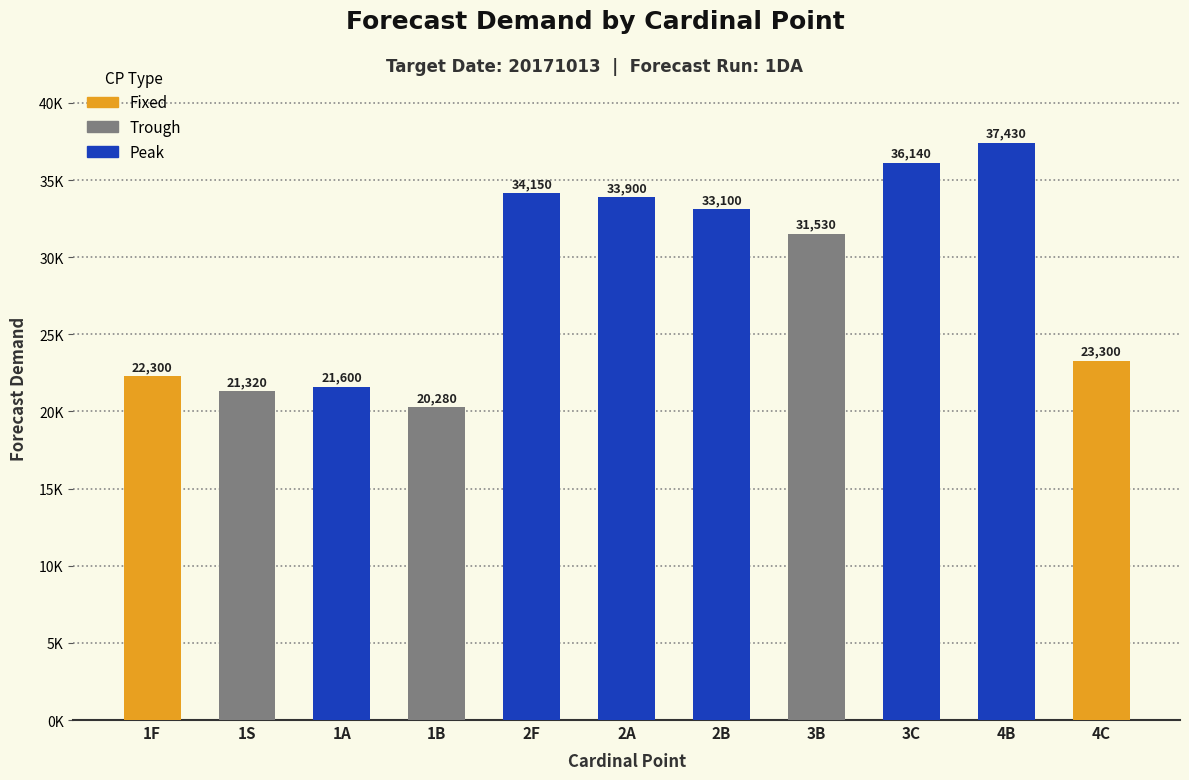

At which label is the value closest to 28855?

3B